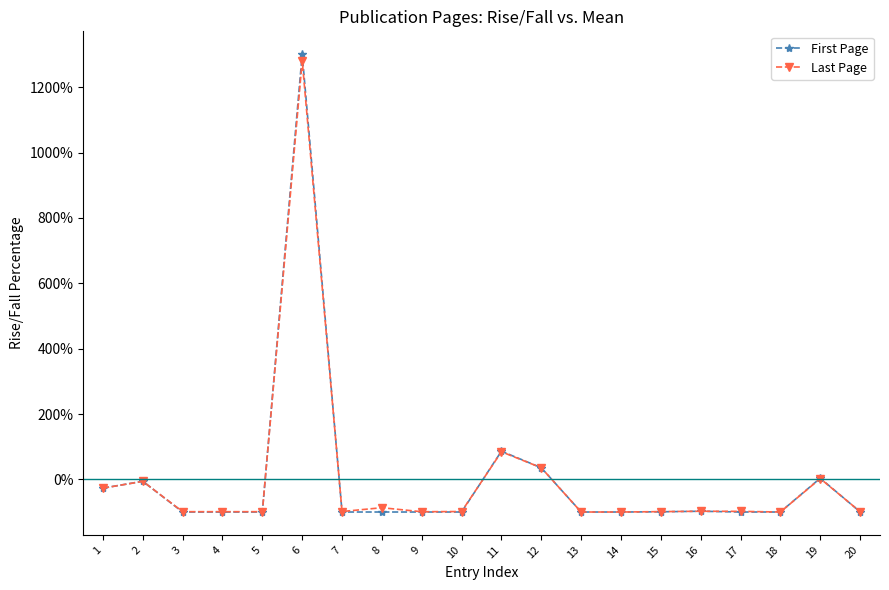

Rank the series by their maximum value, from highest to lowest.

First Page, Last Page